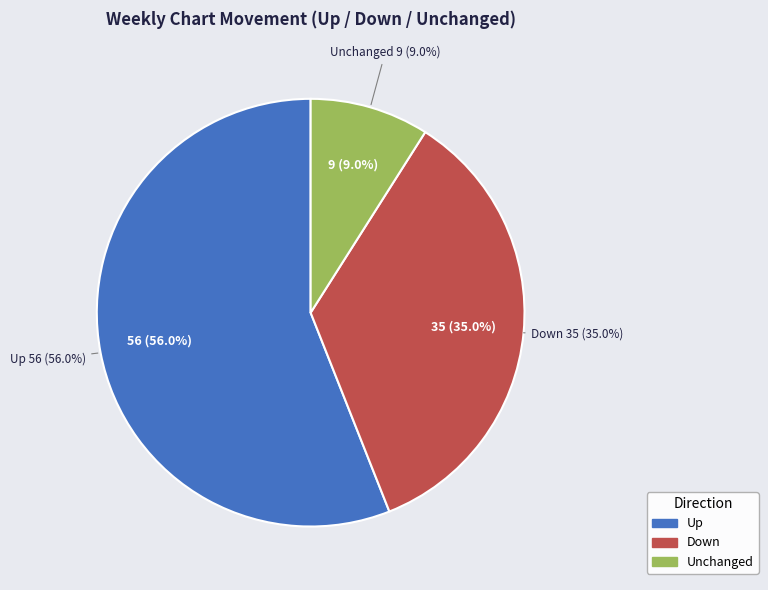

Is - the majority of the pie?

No